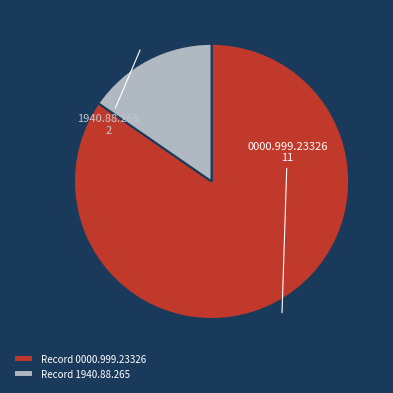

Count the number of slices in the pie.

2